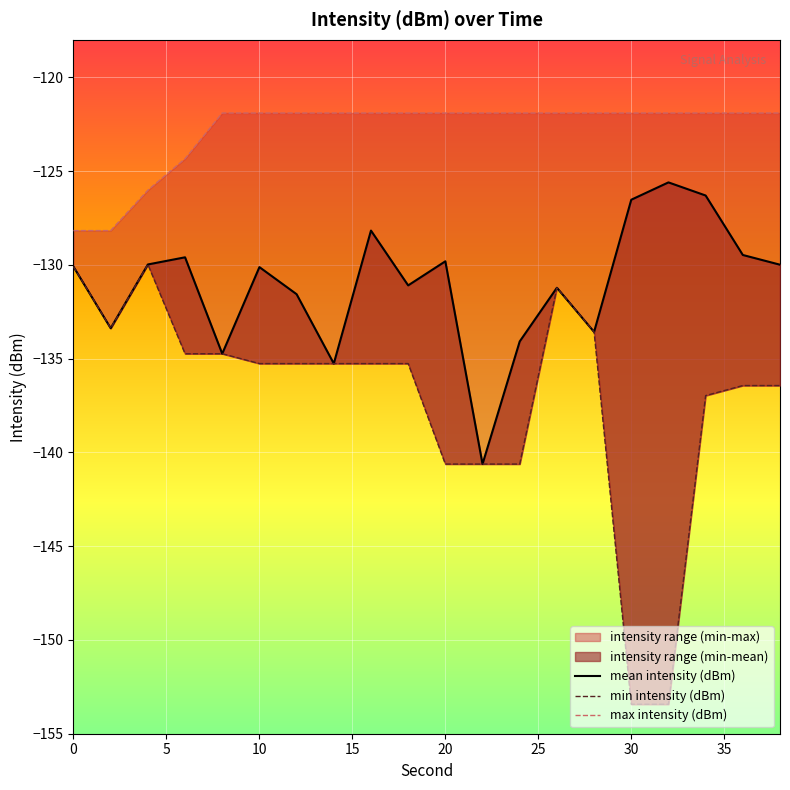

What is the value of the mean intensity (dBm) point at the 15th from the left?

-133.6